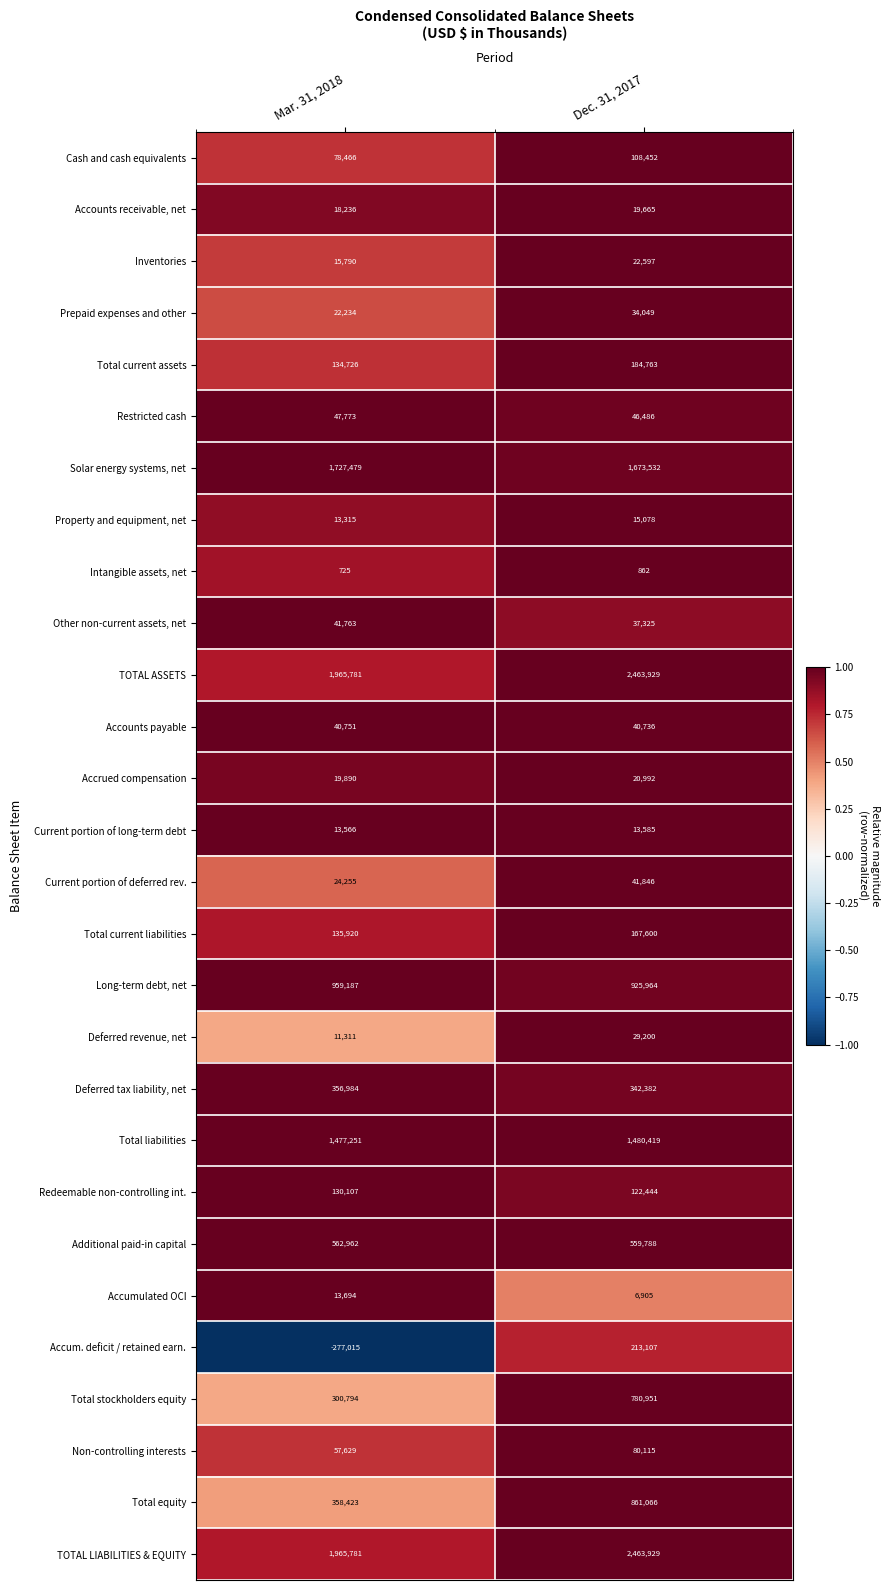

What is the lowest value of the Accounts payable series?

40736